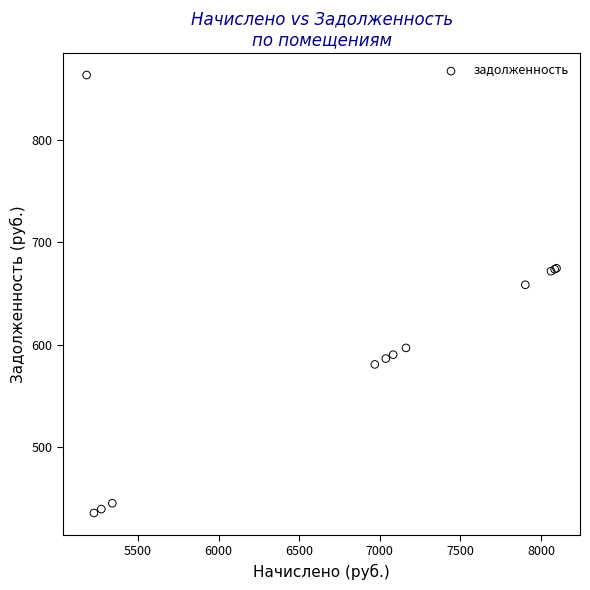

What Y value in the scatter plot is closest to 649?

658.6